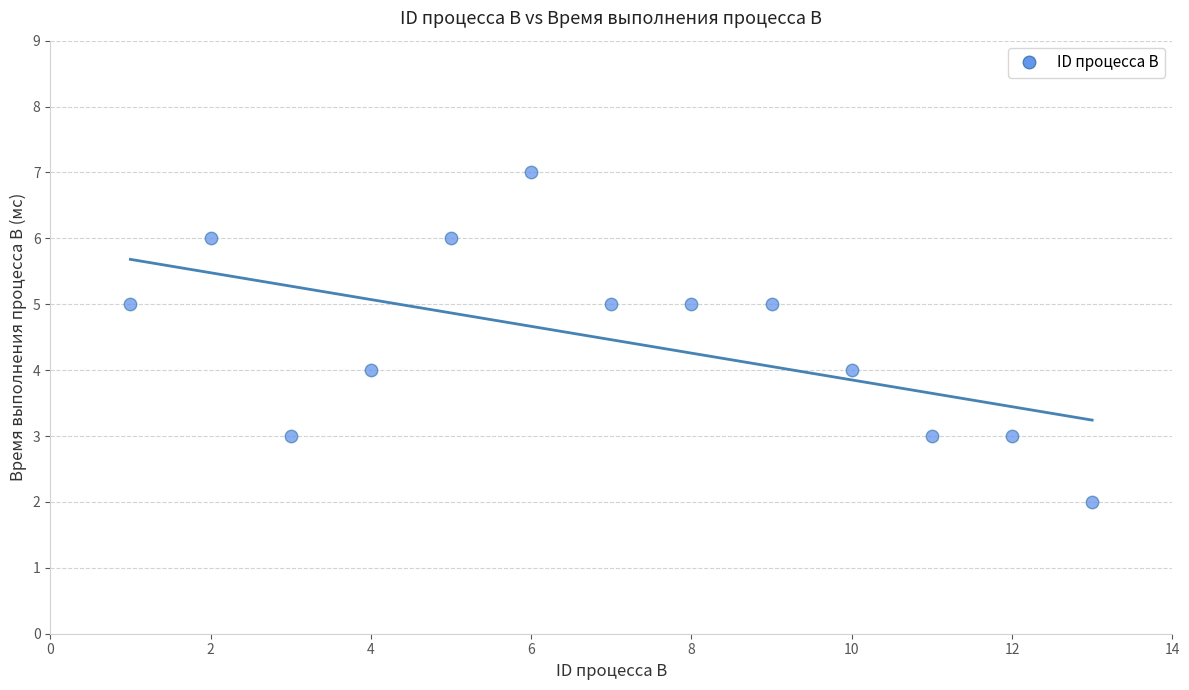

What is the range of X values (max minus min)?

12